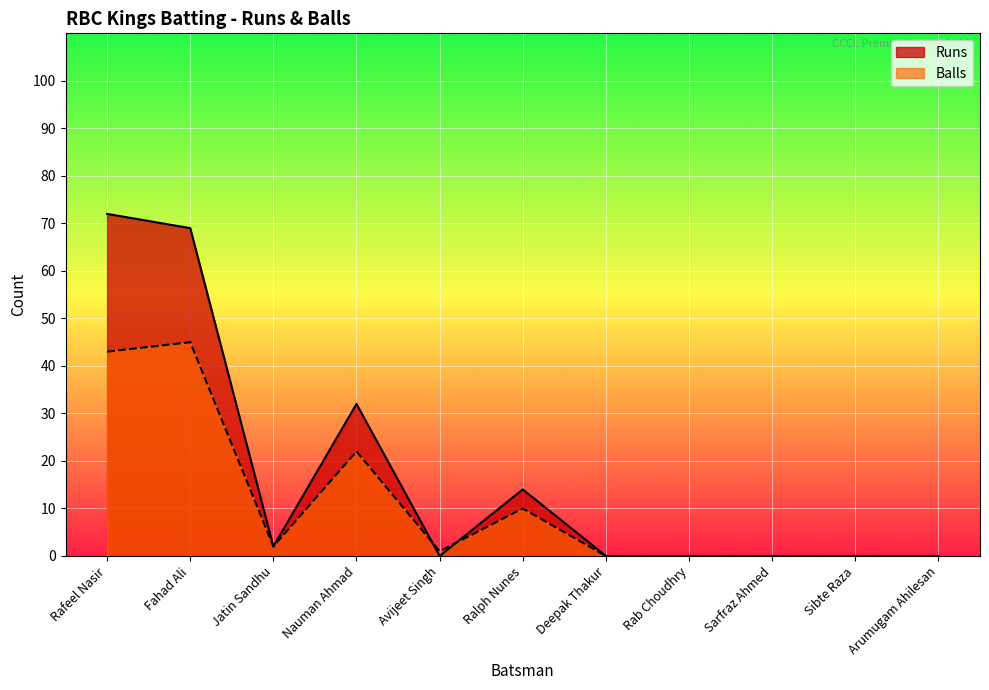

Reading right to left, extract all data points from this chart.

Runs: Arumugam Ahilesan=0	Sibte Raza=0	Sarfraz Ahmed=0	Rab Choudhry=0	Deepak Thakur=0	Ralph Nunes=14	Avijeet Singh=0	Nauman Ahmad=32	Jatin Sandhu=2	Fahad Ali=69	Rafeel Nasir=72
Balls: Arumugam Ahilesan=0	Sibte Raza=0	Sarfraz Ahmed=0	Rab Choudhry=0	Deepak Thakur=0	Ralph Nunes=10	Avijeet Singh=1	Nauman Ahmad=22	Jatin Sandhu=2	Fahad Ali=45	Rafeel Nasir=43